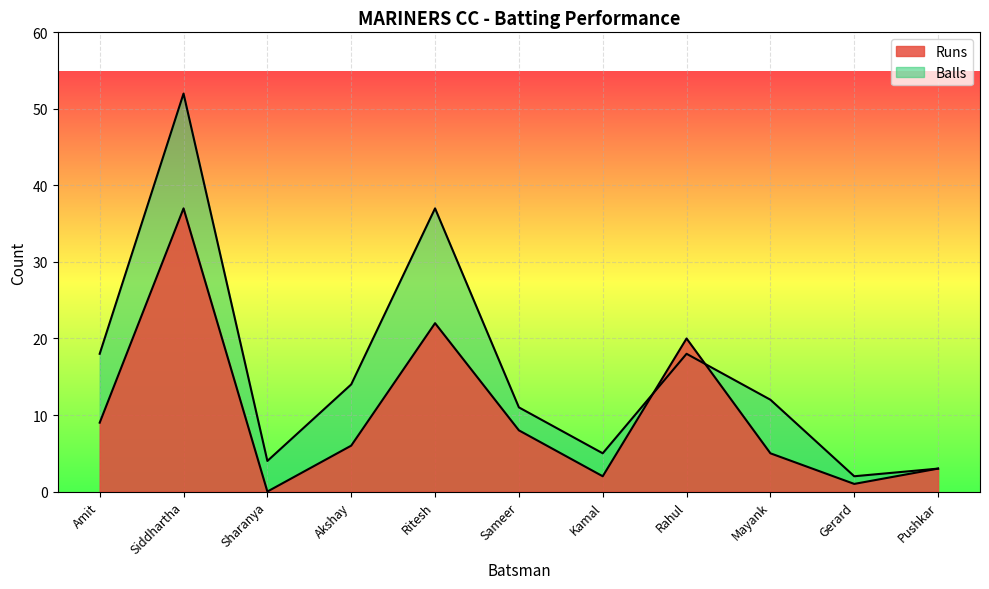

How many lines are shown in the chart?

2